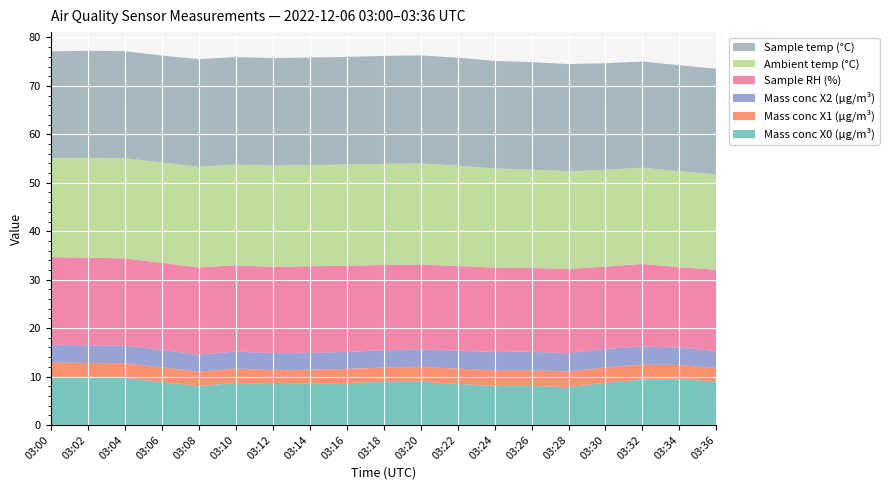

Reading left to right, transcribe all the data shown in this chart.

Mass conc X0 (μg/m³): 9.8	9.7	9.7	8.9	8.0	8.7	8.4	8.5	8.7	8.9	8.9	8.5	8.1	8.1	7.8	8.7	9.3	9.4	9.0
Mass conc X1 (μg/m³): 3.1	3.1	3.0	3.0	3.0	3.0	2.9	2.9	2.9	3.0	3.1	3.2	3.2	3.2	3.2	3.2	3.1	2.9	2.8
Mass conc X2 (μg/m³): 3.6	3.6	3.6	3.6	3.5	3.5	3.5	3.5	3.5	3.5	3.6	3.7	3.8	3.8	3.8	3.8	3.8	3.6	3.5
Sample RH (%): 18.1	18.1	18.0	18.0	18.0	17.8	17.8	17.9	17.8	17.6	17.5	17.5	17.4	17.3	17.4	17.0	17.0	16.6	16.8
Ambient temp (°C): 20.5	20.6	20.7	20.7	20.8	20.8	20.9	20.9	20.9	20.9	20.9	20.7	20.5	20.3	20.2	20.0	19.9	19.8	19.7
Sample temp (°C): 22.0	22.1	22.1	22.1	22.2	22.2	22.2	22.2	22.2	22.3	22.3	22.3	22.2	22.2	22.1	22.0	21.9	21.9	21.8